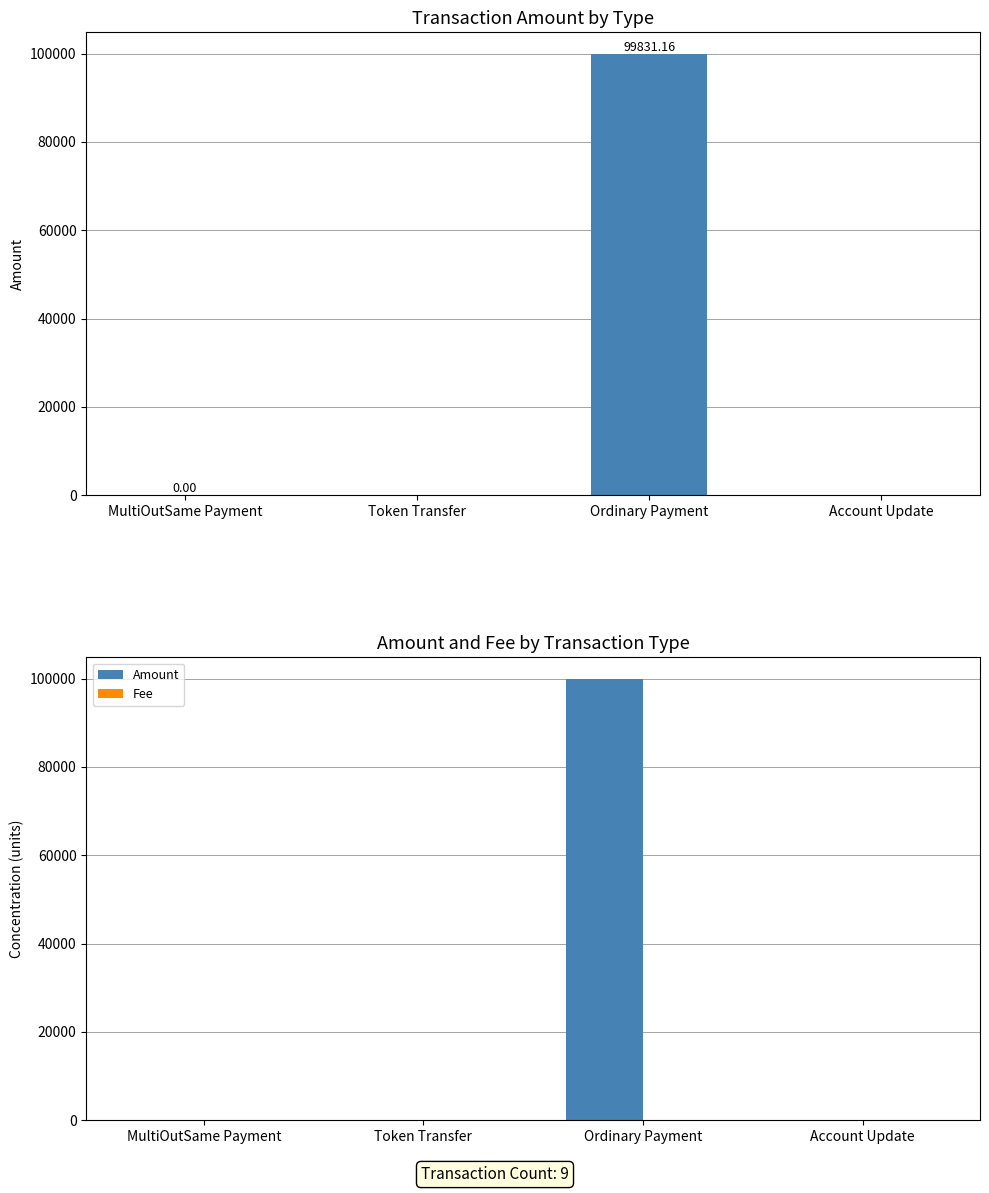

What is the total value across all series at Account Update?

1.0